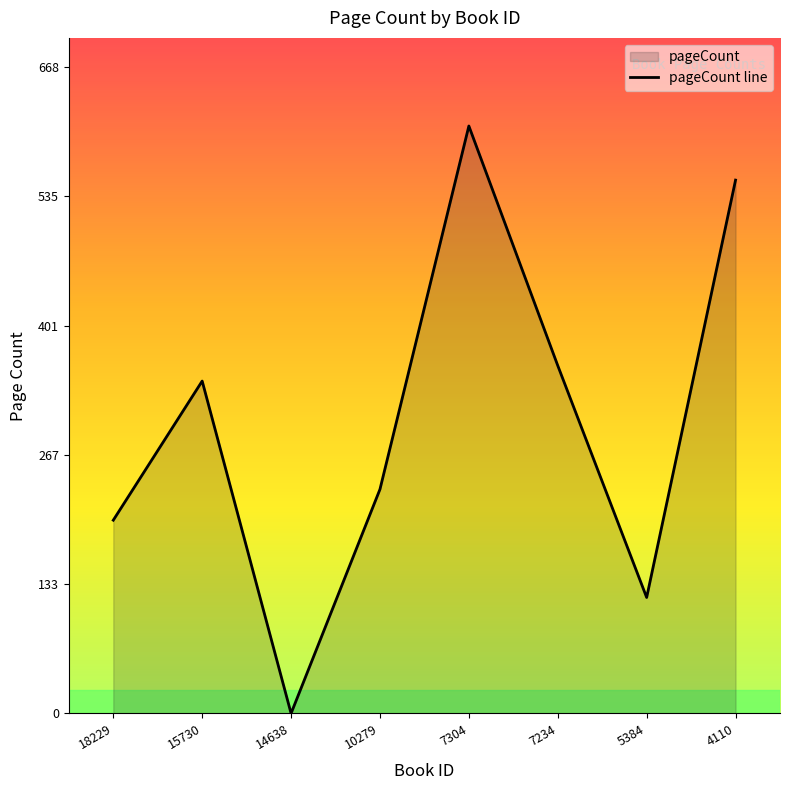

Which label corresponds to the largest value in the chart?

7304